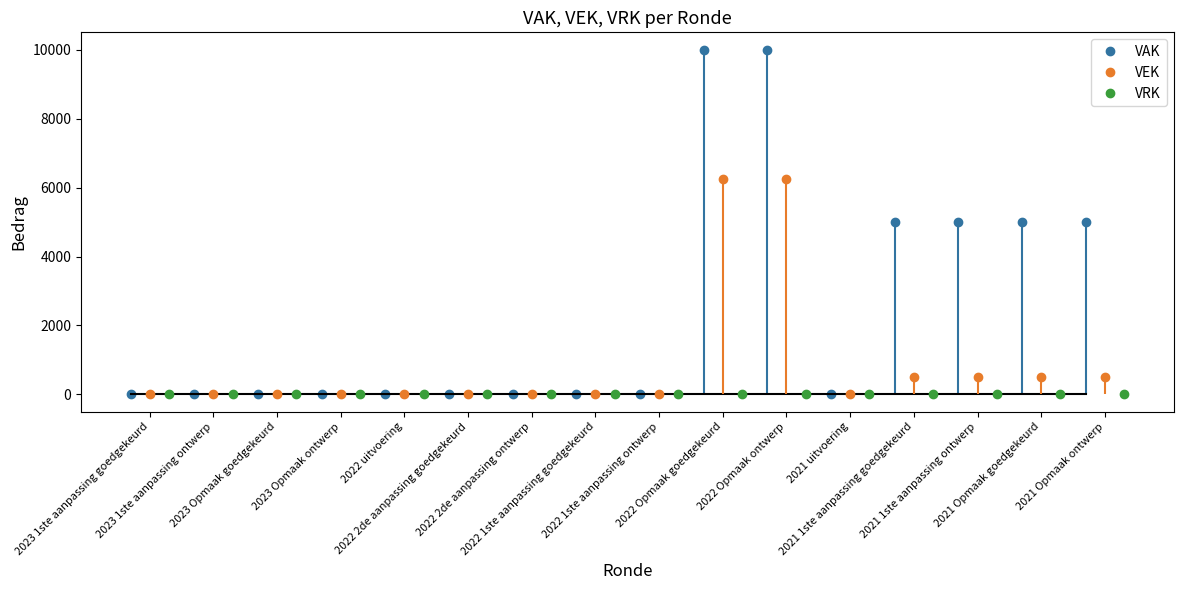

What is the maximum value for VAK?

10000